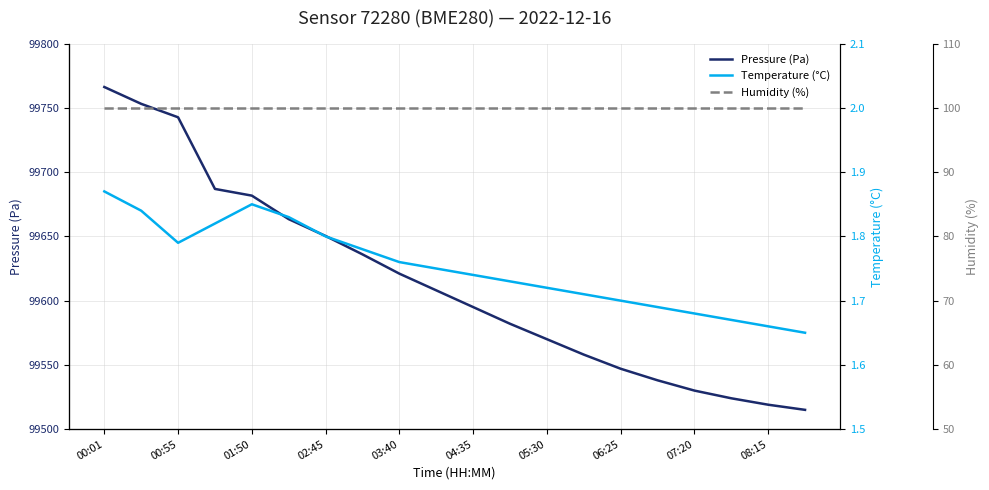

What is the minimum value for Pressure (Pa)?

99515.0